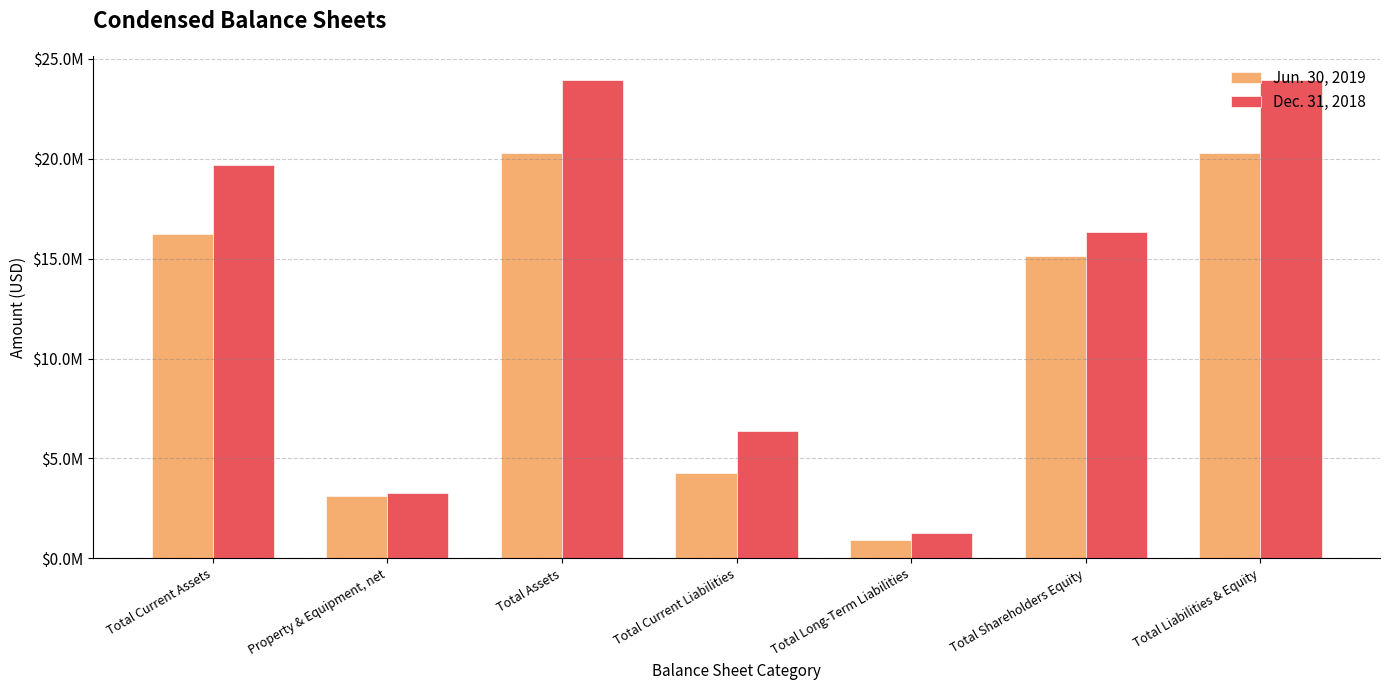

Are the bars horizontal?

No